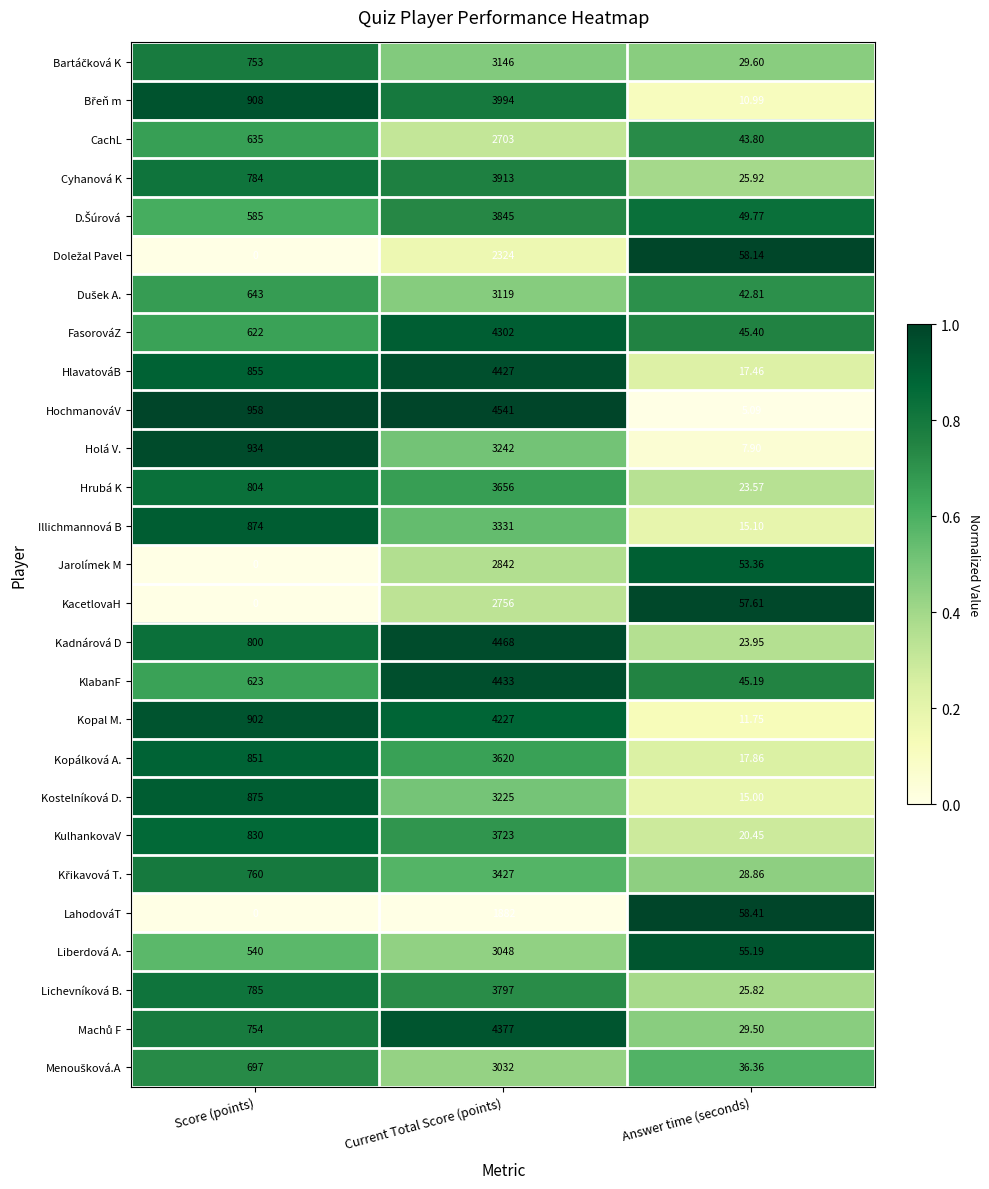

At which category does the chart reach its minimum across all series?

Score (points)